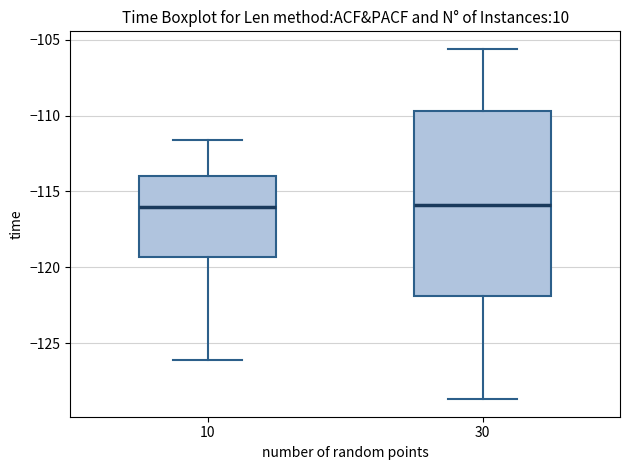

Which box is the tallest, from its lower edge to its upper edge?

30